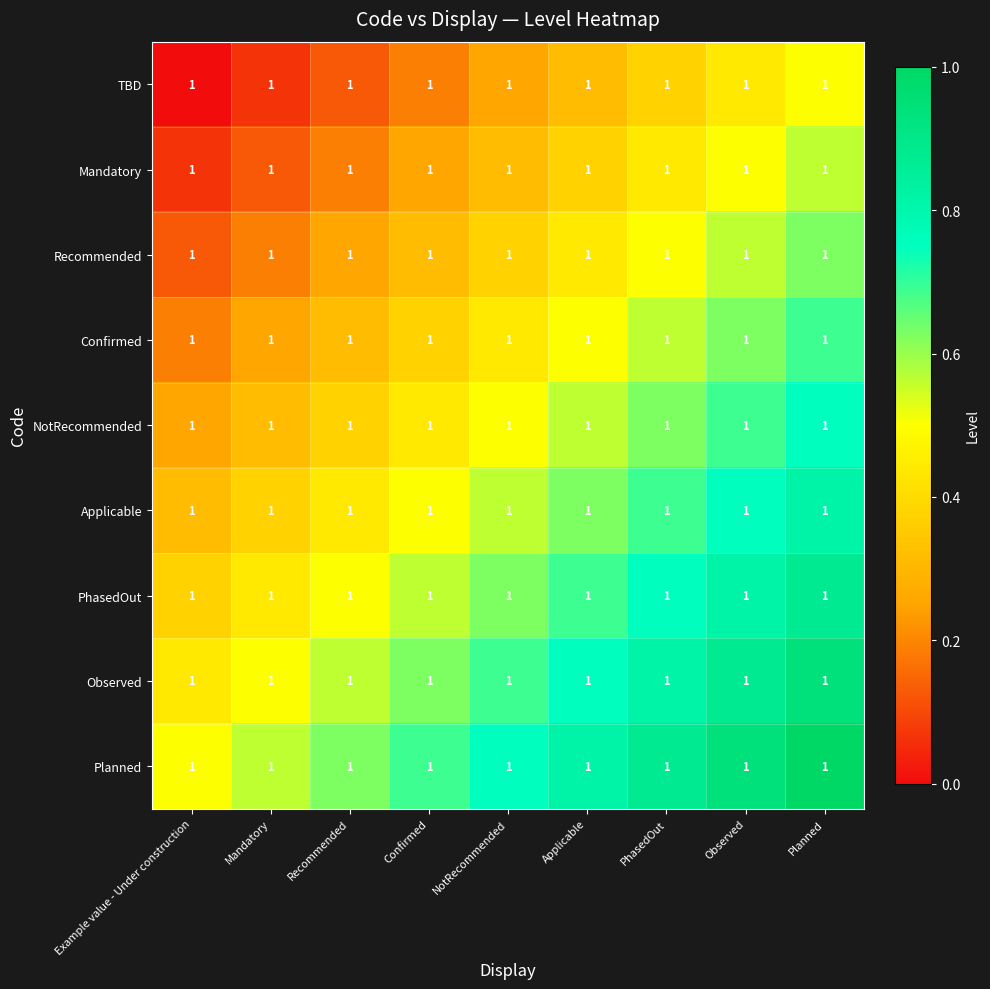

How many categories are shown in the chart?

9